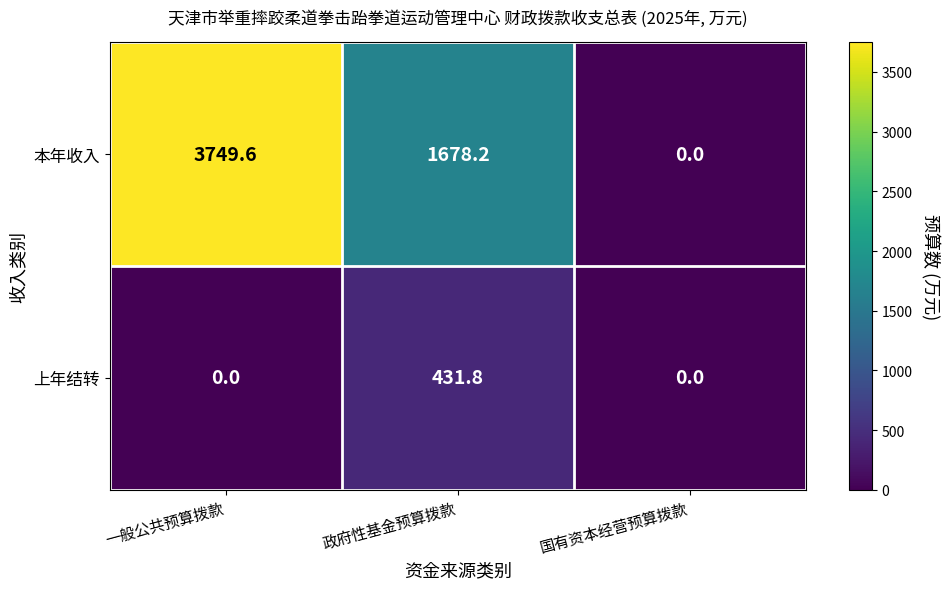

Reading left to right, what are all the values shown in this chart?

本年收入: 一般公共预算拨款=3749.6	政府性基金预算拨款=1678.2	国有资本经营预算拨款=0.0
上年结转: 一般公共预算拨款=0.0	政府性基金预算拨款=431.8	国有资本经营预算拨款=0.0